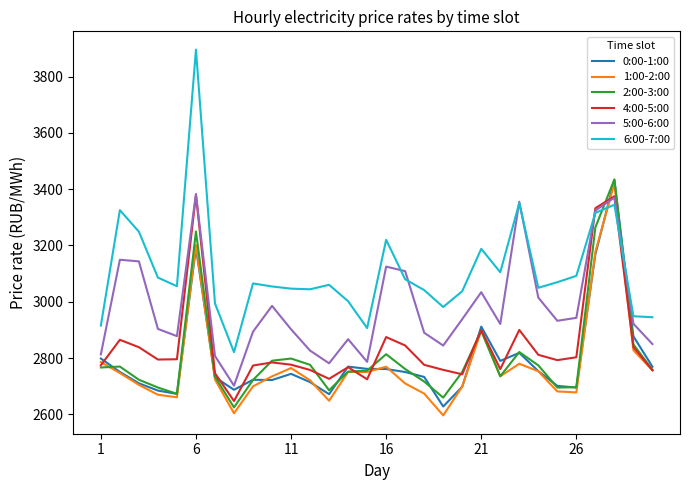

What is the smallest value displayed?

2596.3